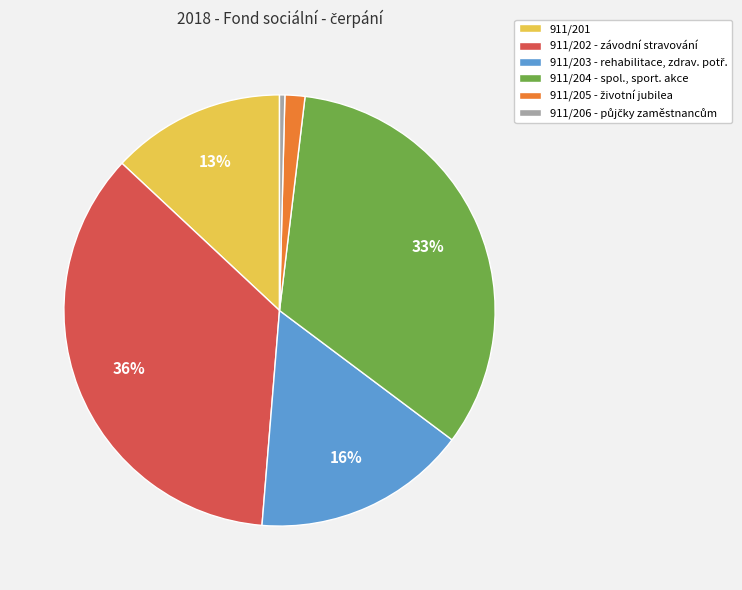

The 911/202 - závodní stravování slice represents 44% of the pie. True or false?

False